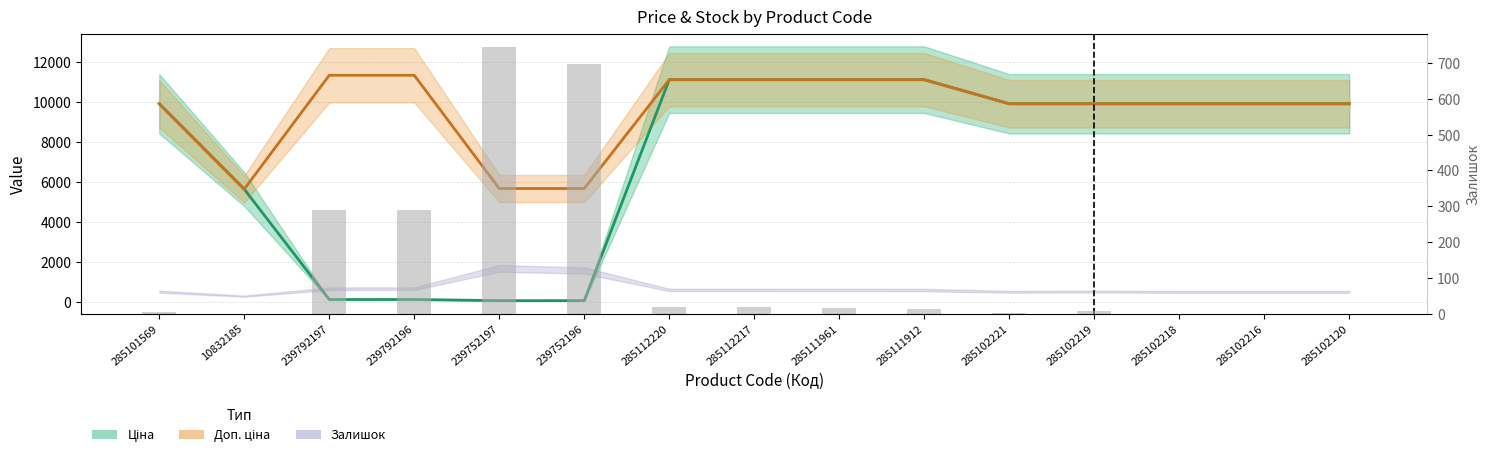

True or false: Доп. ціна has a value of 4048.3 at 285111912.

False